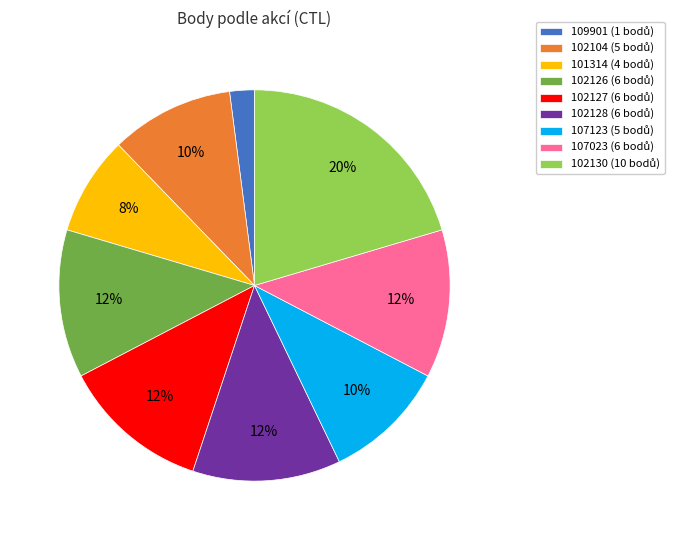

Is there a majority slice in this chart?

No